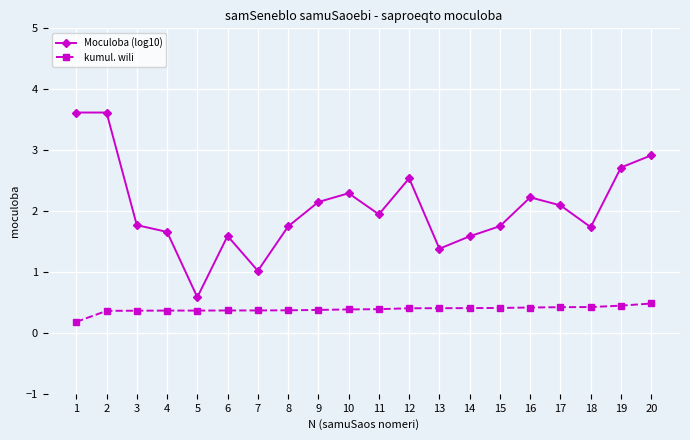

What are all the series names shown in the legend?

Moculoba (log10), kumul. wili